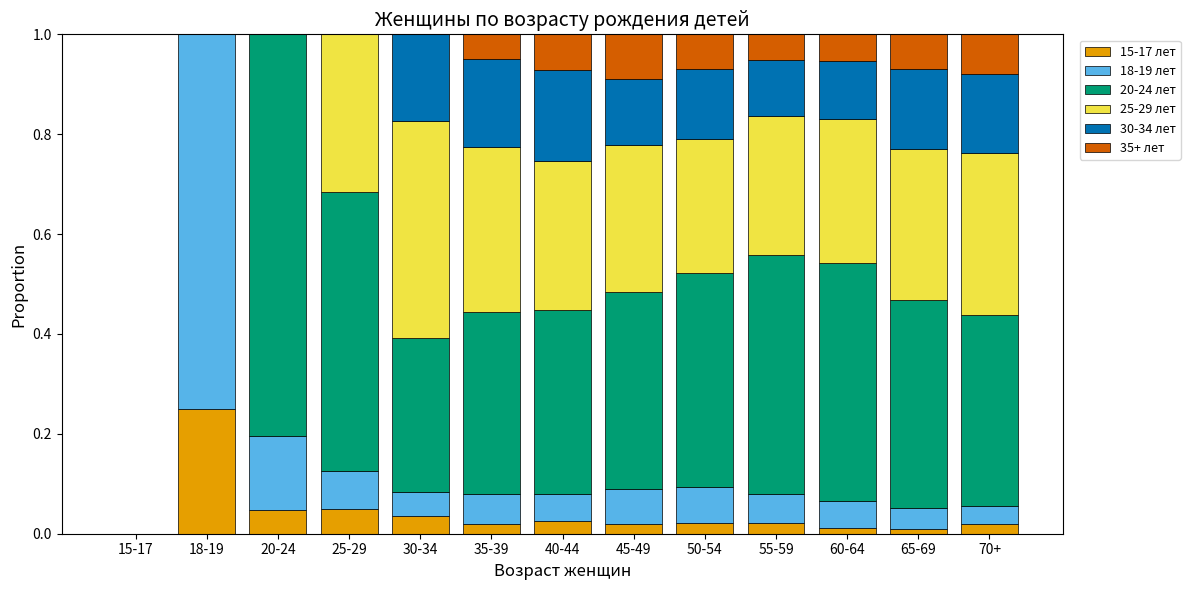

Which category has the highest value in the 15-17 лет series?

18-19